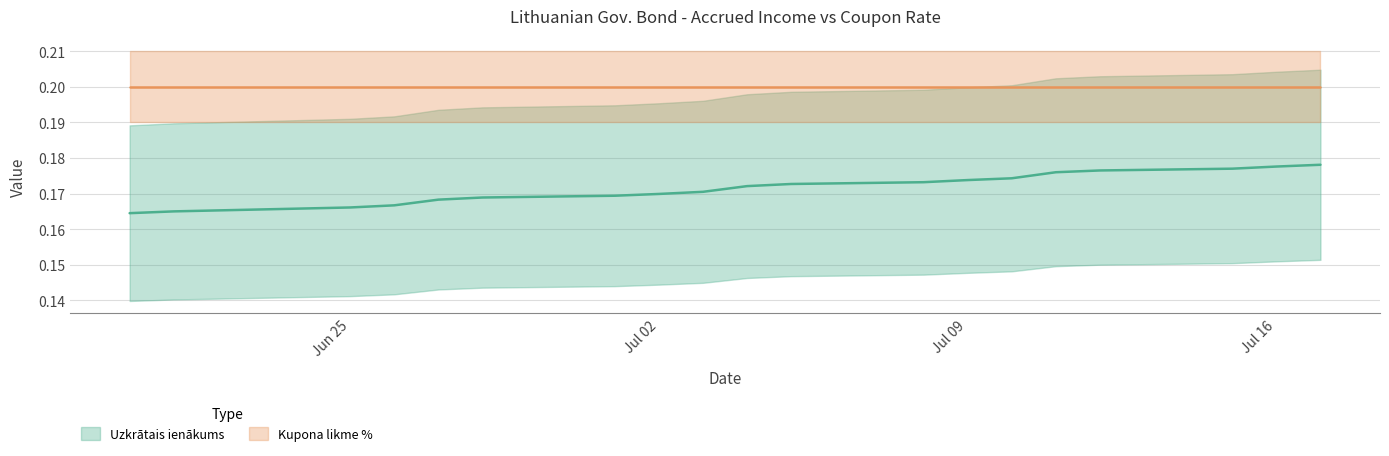

At which label is the value closest to 0?

2024-07-17